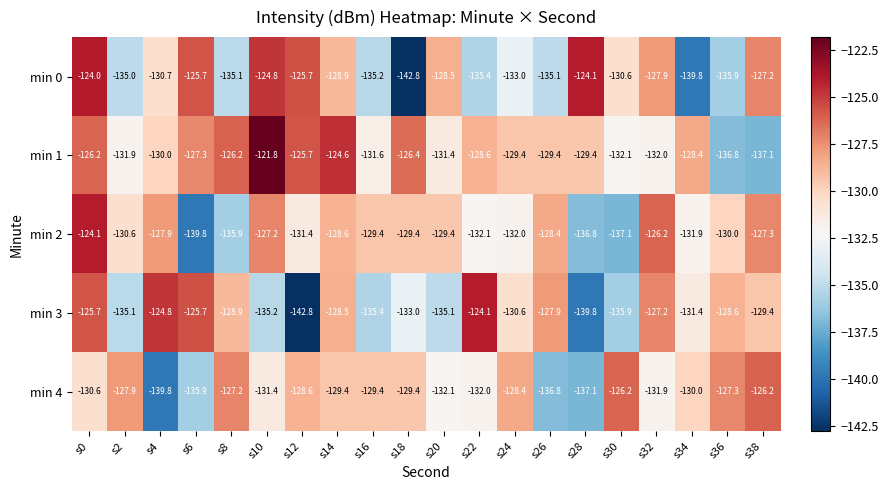

At s26, list the series in order from largest to smallest.

min 3, min 2, min 1, min 0, min 4